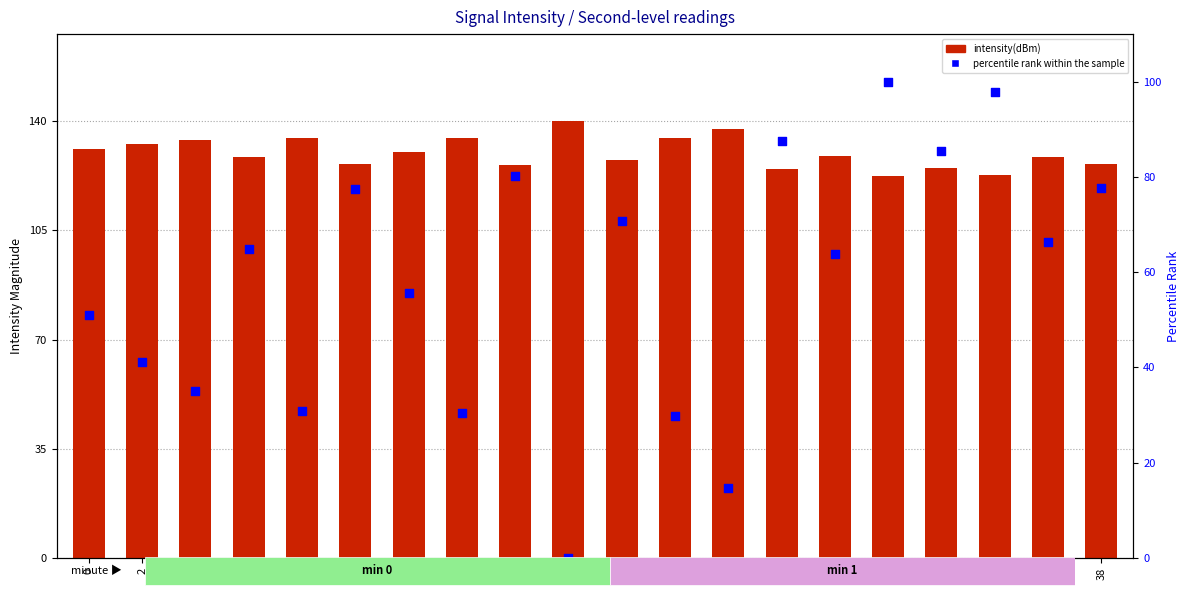

Which series reaches the maximum Y coordinate?

intensity(dBm)